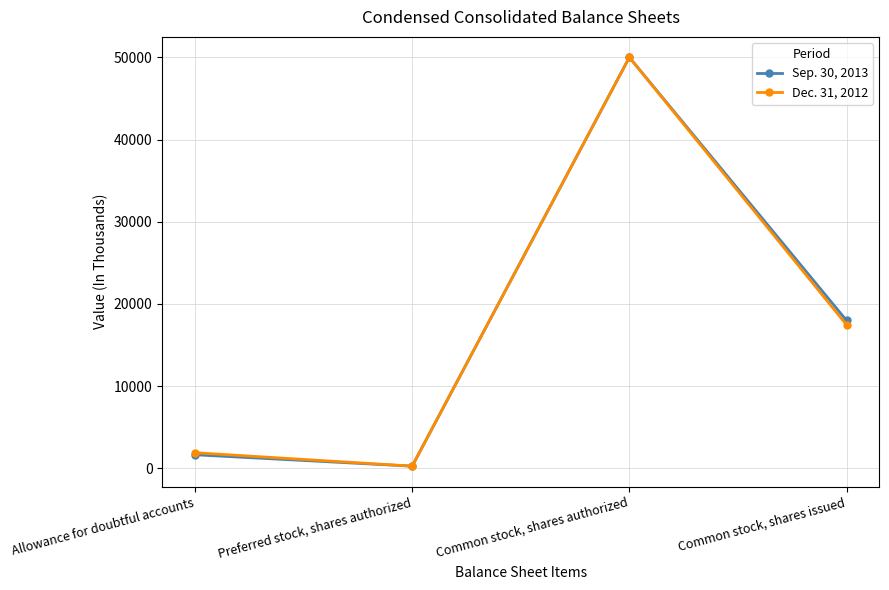

What is the spread (max minus min) of values at Allowance for doubtful accounts?

250